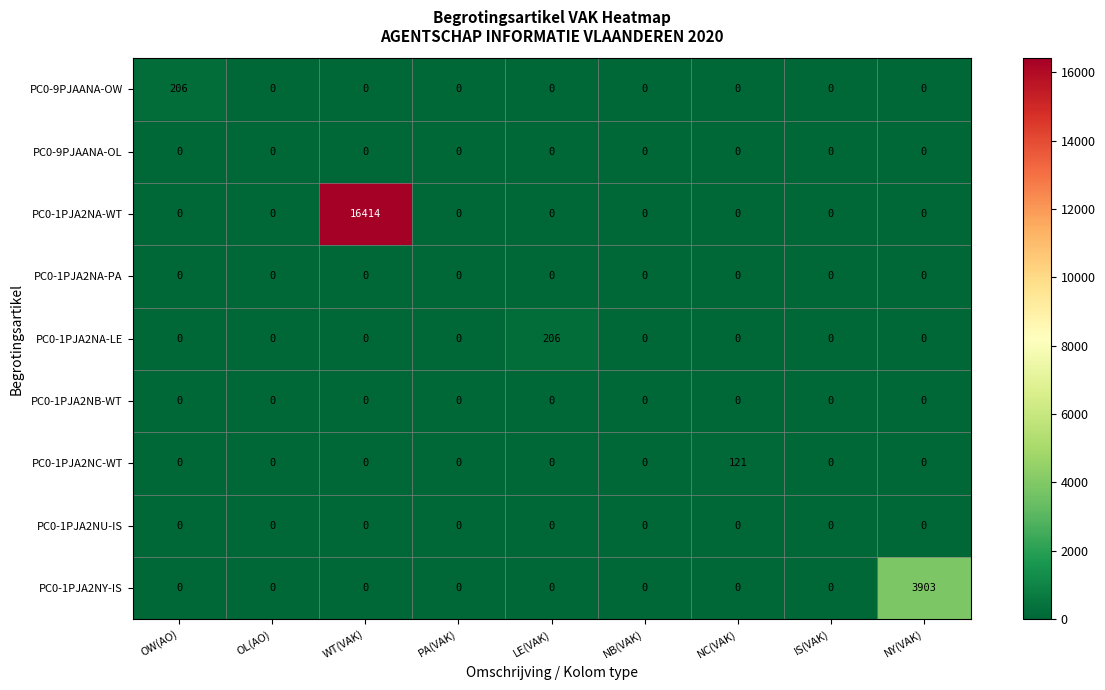

Which series has the largest range (max minus min)?

PC0-1PJA2NA-WT